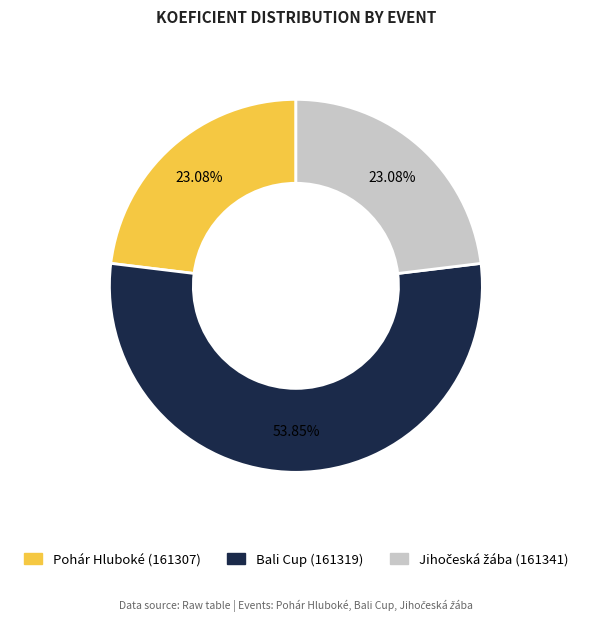

How much of the chart is everything except Pohár Hluboké (161307)?

76.9%